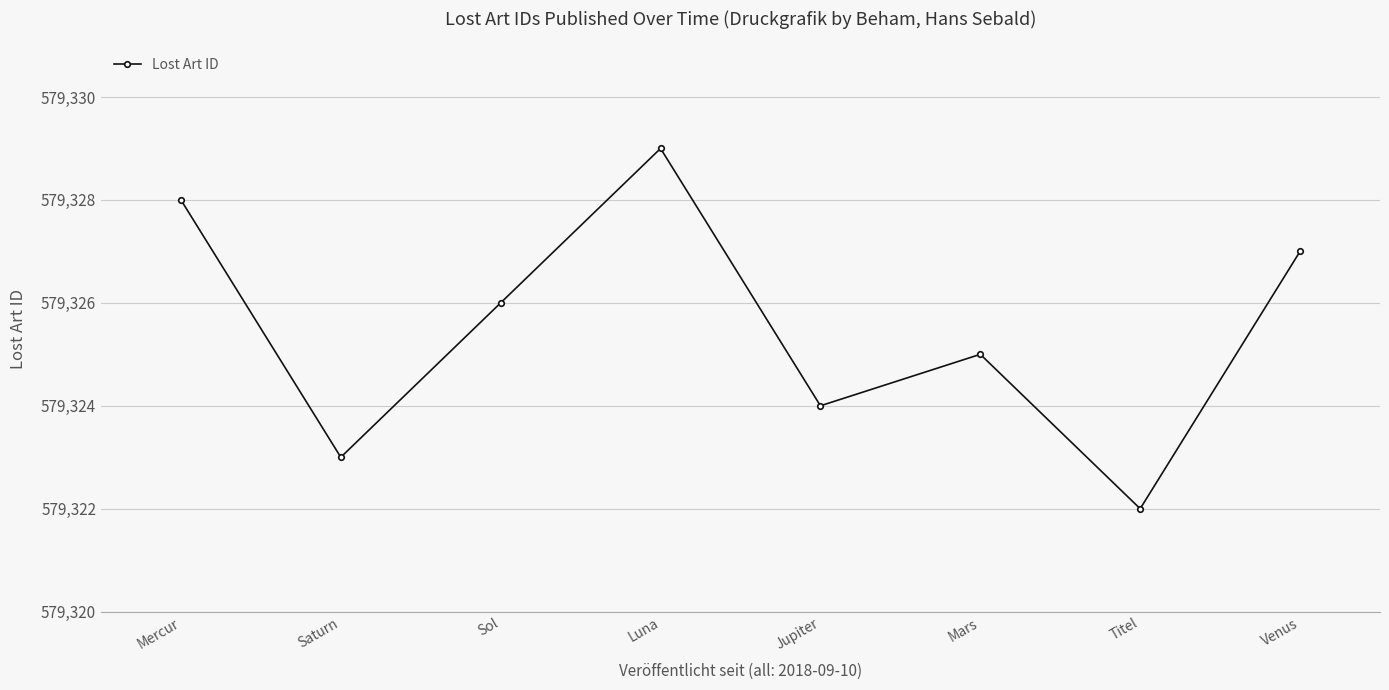

Rank the categories by value from highest to lowest.

Luna, Mercur, Venus, Sol, Mars, Jupiter, Saturn, Titel